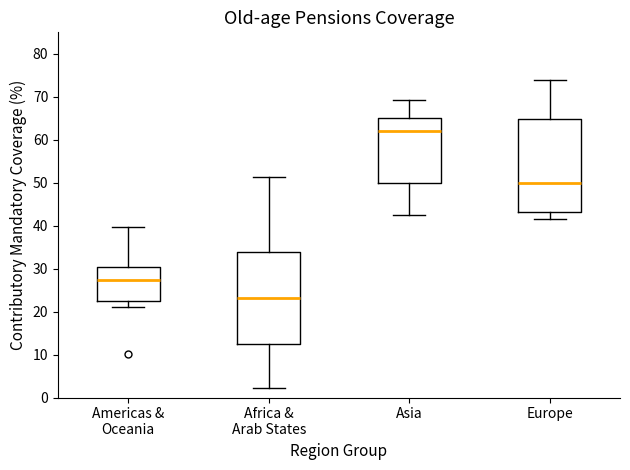

Where is the upper edge of the box for Asia on the y-axis? The values are not printed on the chart, so give them approximately, as read against the axis.

65